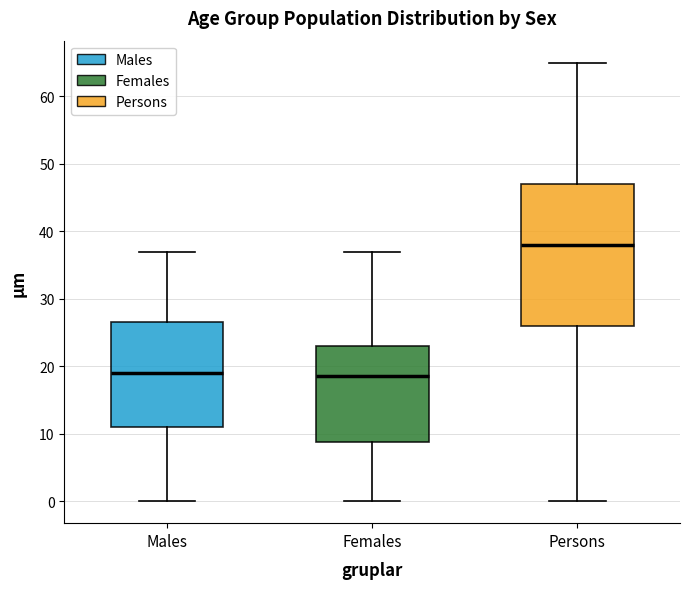

Comparing the boxes themselves (not the whiskers), which one is the tallest?

Persons